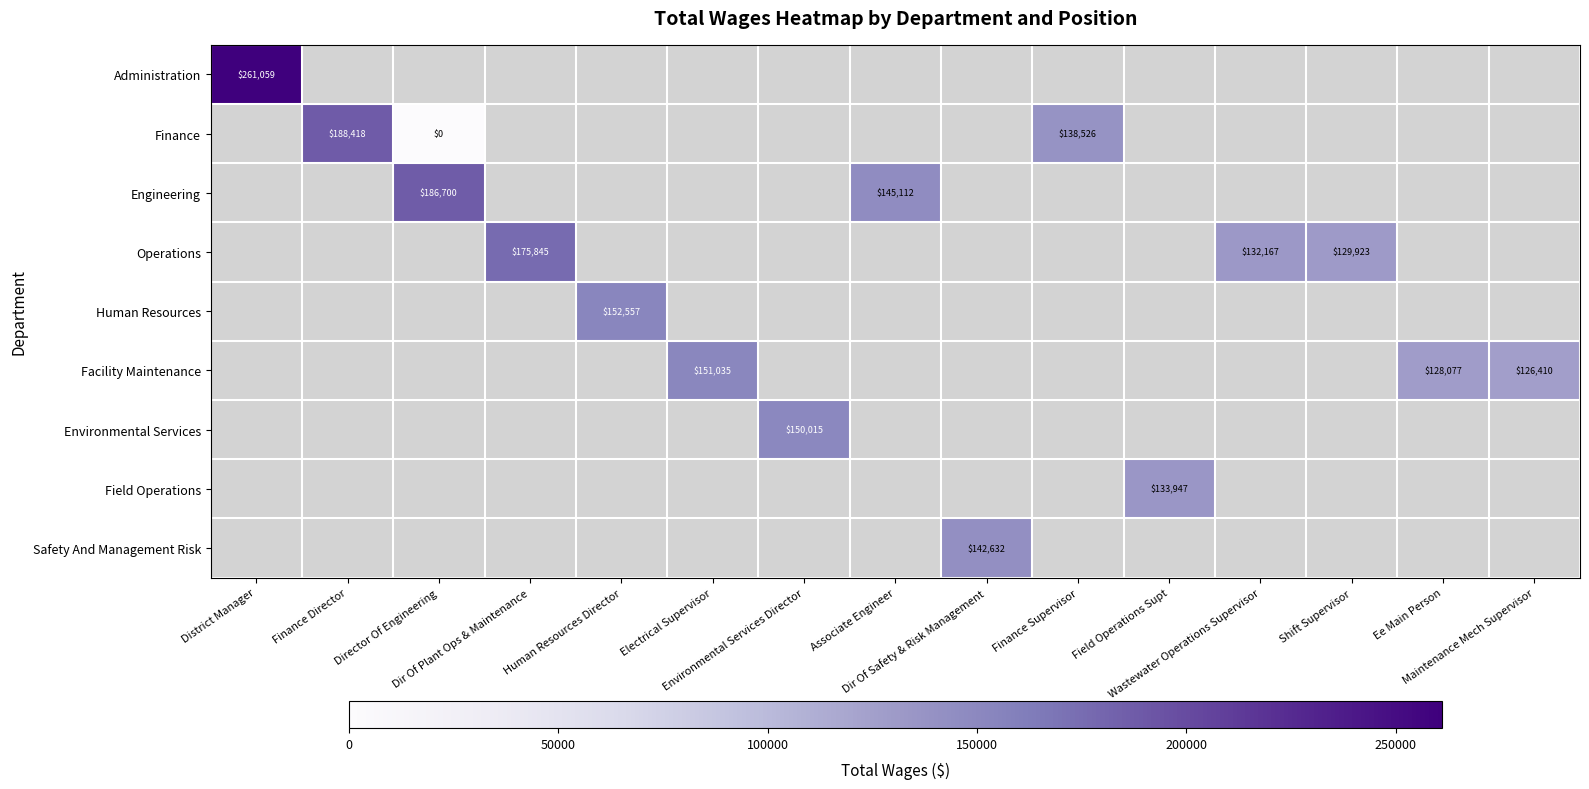

How many categories are shown in the chart?

15